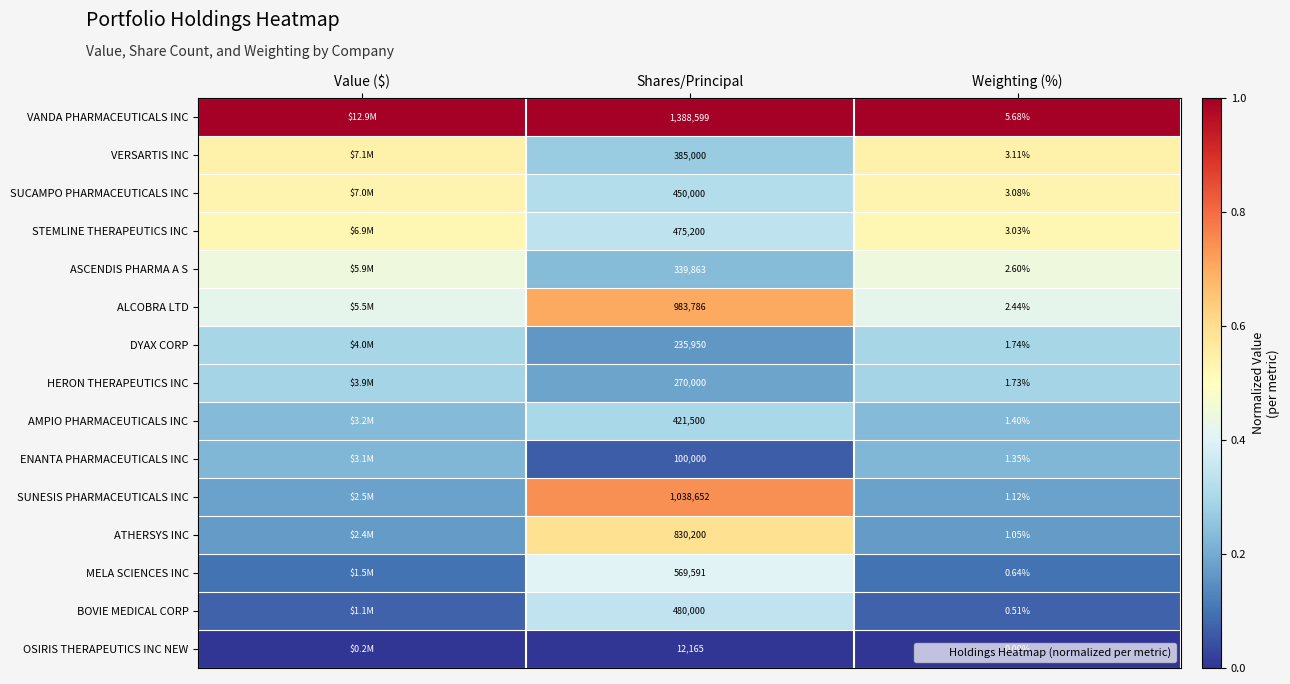

The ATHERSYS INC series shows 0.6 at Shares/Principal. True or false?

True